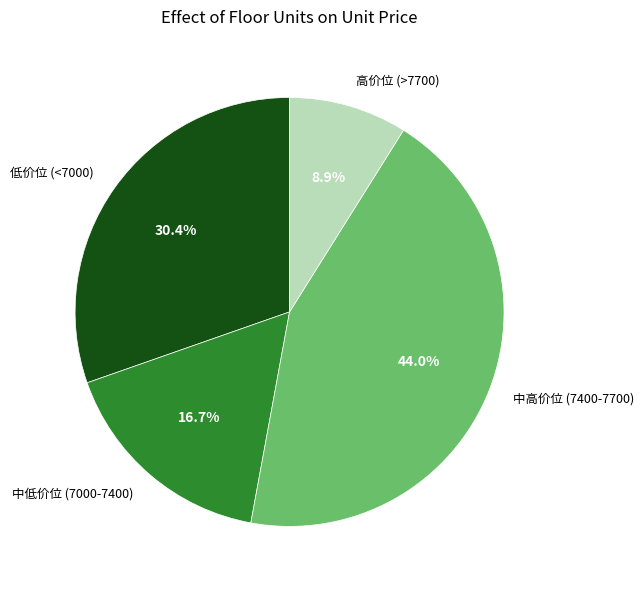

What is the smallest slice in the pie chart?

高价位 (>7700)